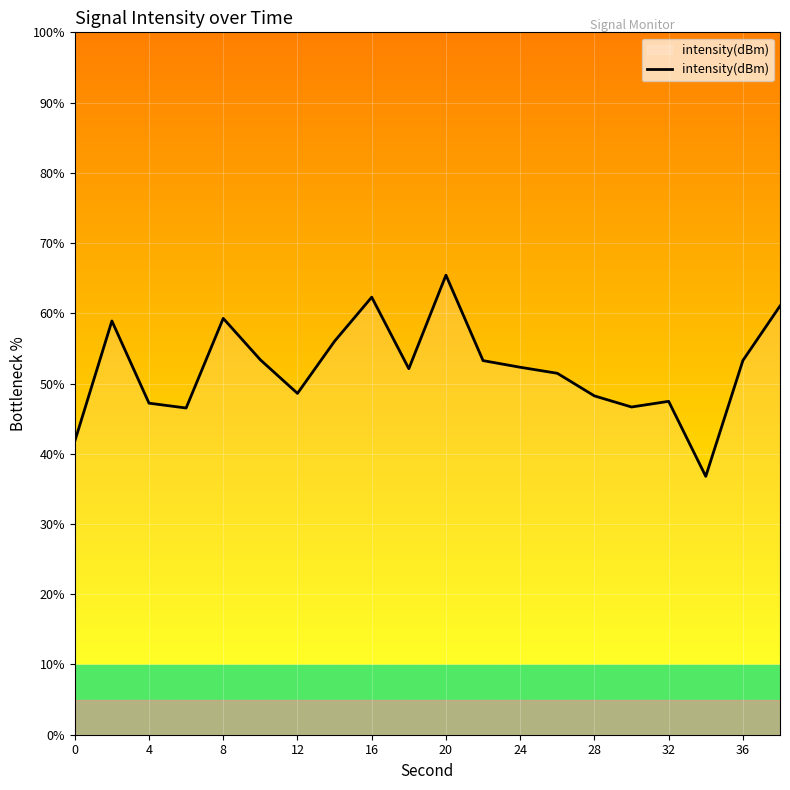

What is the smallest value displayed?

36.8